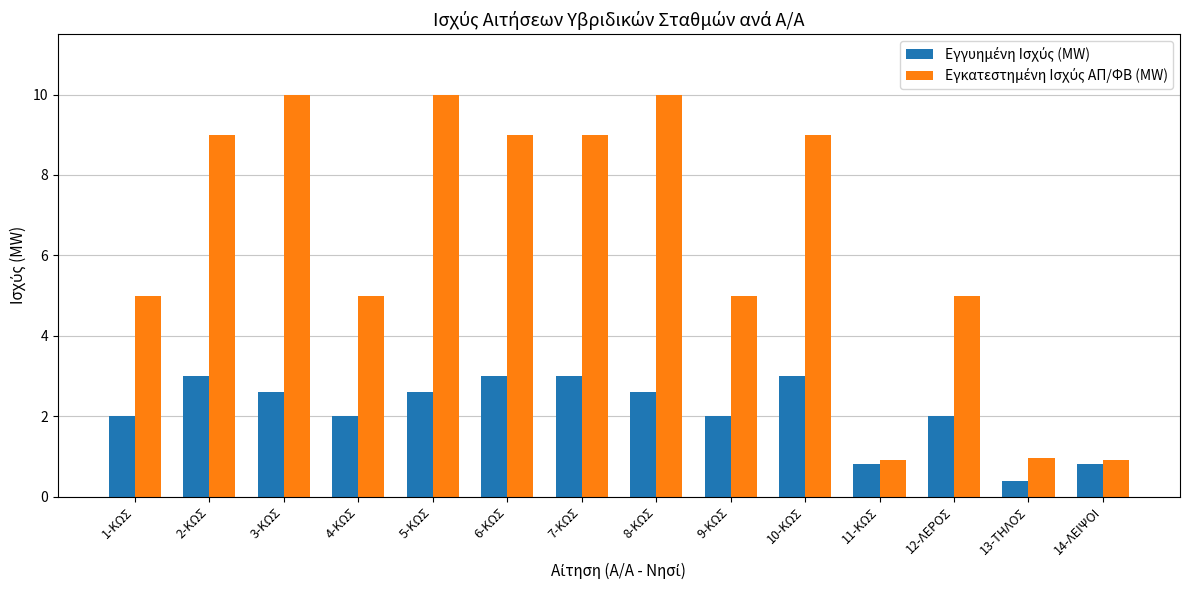

What is the difference between the highest and lowest values at 2-ΚΩΣ?

6.0